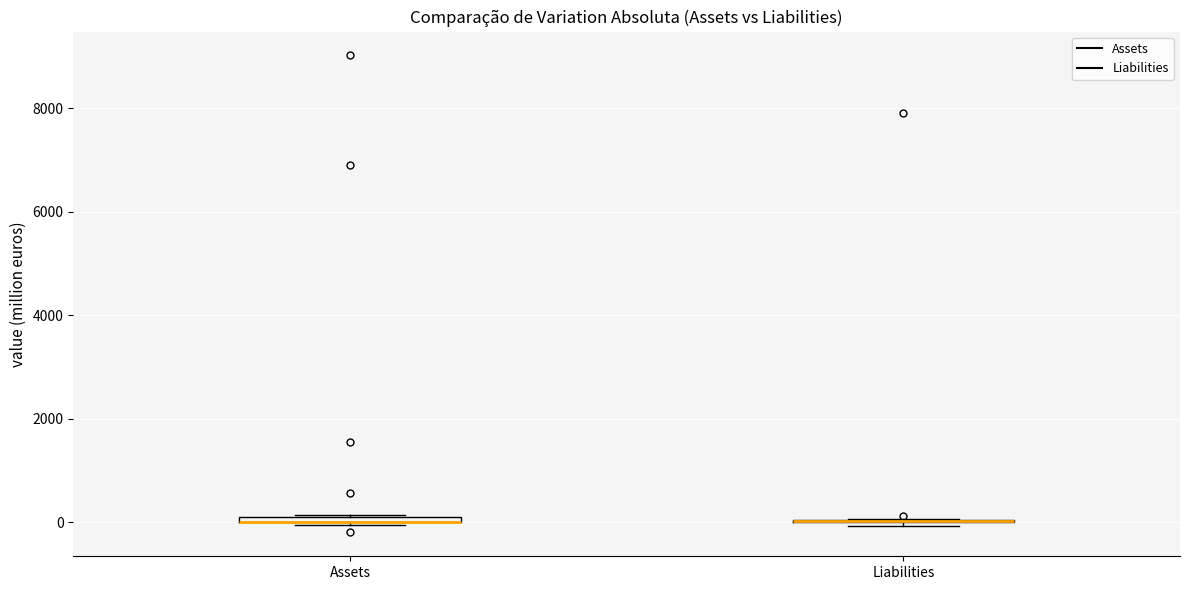

Where is the lower edge of the box for Assets on the y-axis? The values are not printed on the chart, so give them approximately, as read against the axis.

0